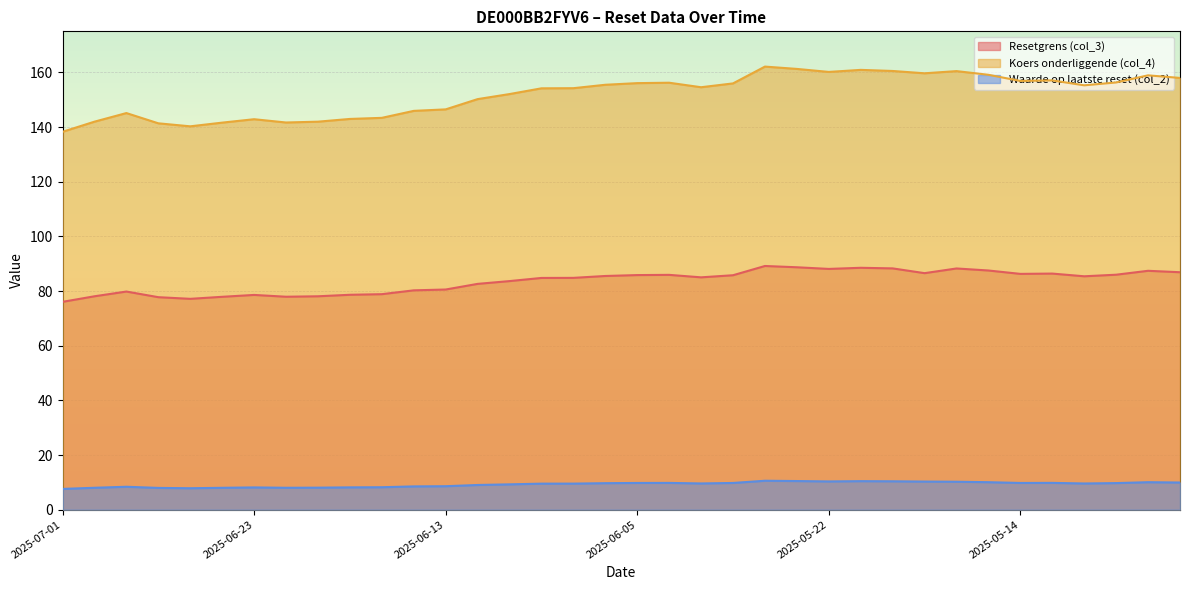

Reading left to right, what are all the values shown in this chart?

Resetgrens (col_3): 76.0	78.1	79.8	77.7	77.1	77.9	78.6	77.9	78.1	78.6	78.8	80.2	80.5	82.6	83.6	84.8	84.8	85.5	85.8	85.9	85.0	85.8	89.2	88.7	88.1	88.5	88.3	86.5	88.2	87.5	86.3	86.4	85.4	86.0	87.4	86.9
Koers onderliggende (col_4): 138.2	141.9	145.1	141.3	140.2	141.6	142.8	141.7	141.9	142.9	143.3	145.9	146.4	150.2	152.1	154.2	154.2	155.4	156.1	156.2	154.6	155.9	162.1	161.2	160.2	160.9	160.5	159.7	160.4	159.1	156.8	157.1	155.2	156.3	158.9	157.9
Waarde op laatste reset (col_2): 7.6	8.0	8.4	8.0	7.8	8.0	8.2	8.0	8.1	8.2	8.2	8.5	8.6	9.0	9.3	9.5	9.5	9.7	9.8	9.8	9.6	9.8	10.6	10.5	10.3	10.4	10.4	10.3	10.2	10.1	9.8	9.8	9.6	9.7	10.1	9.9